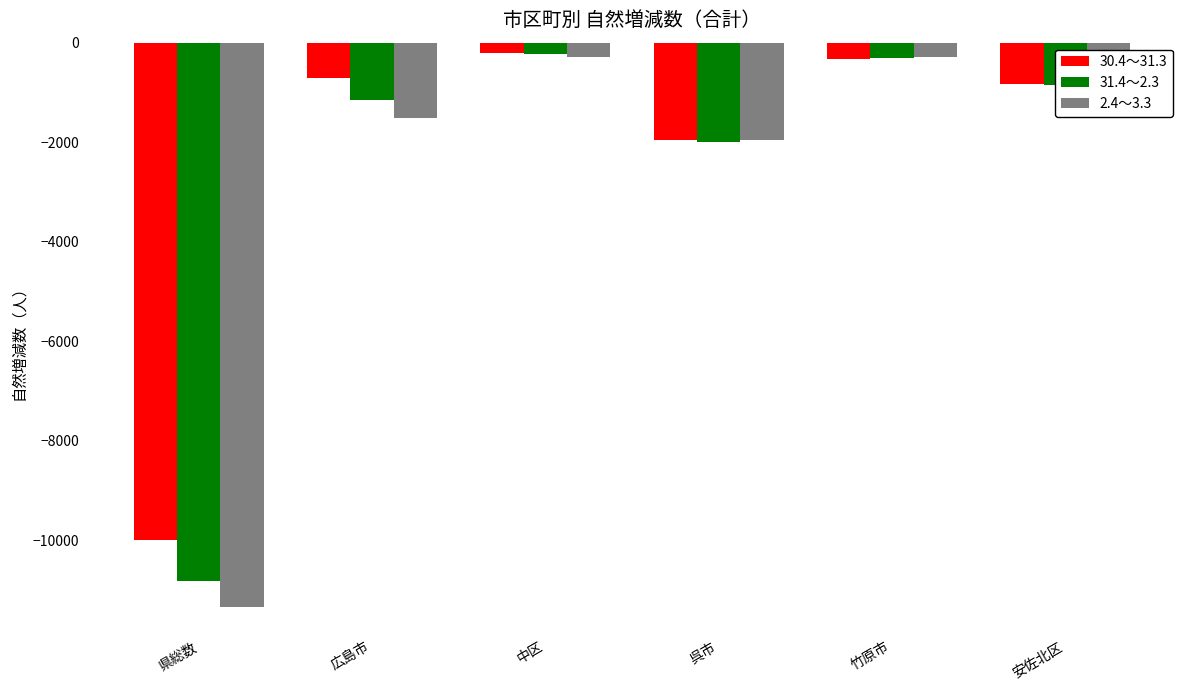

The value of 31.4～2.3 at 竹原市 is -318. True or false?

True